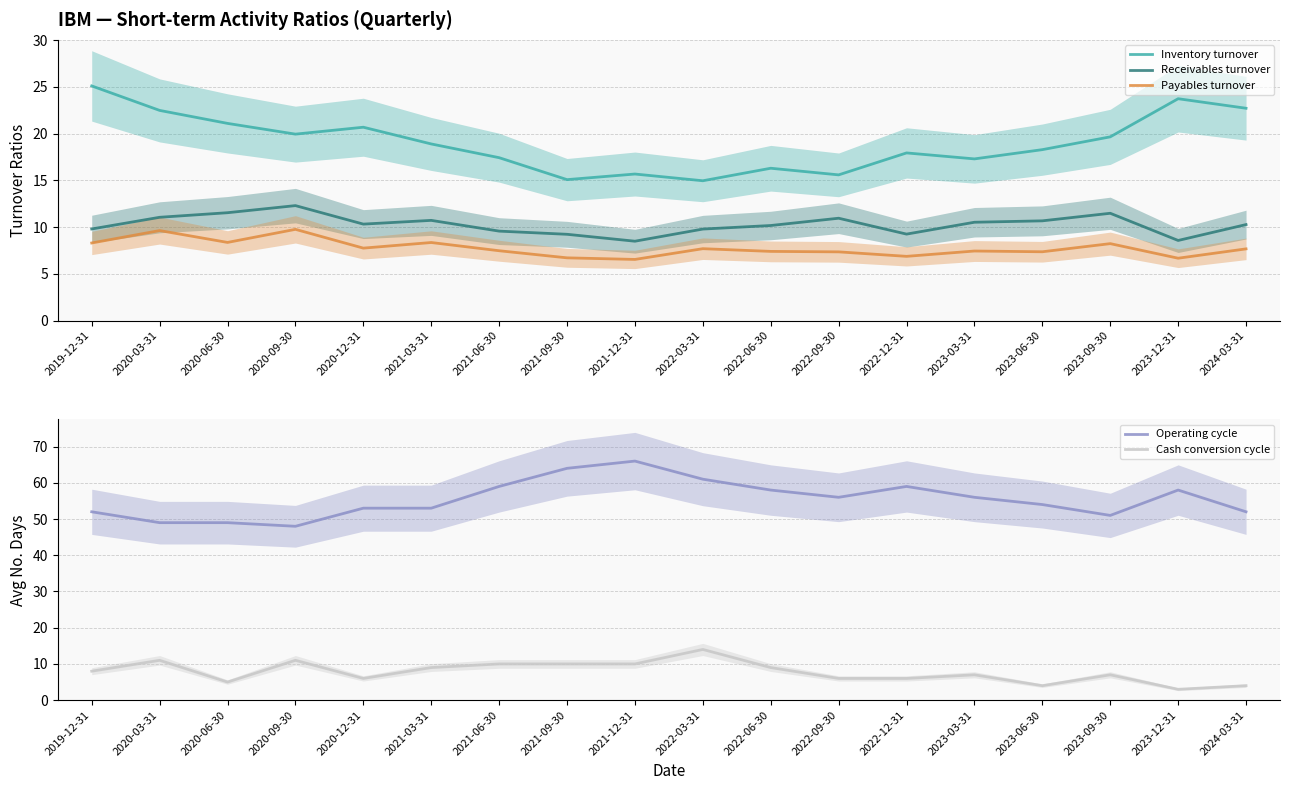

True or false: Operating cycle and Payables turnover intersect in this chart.

False